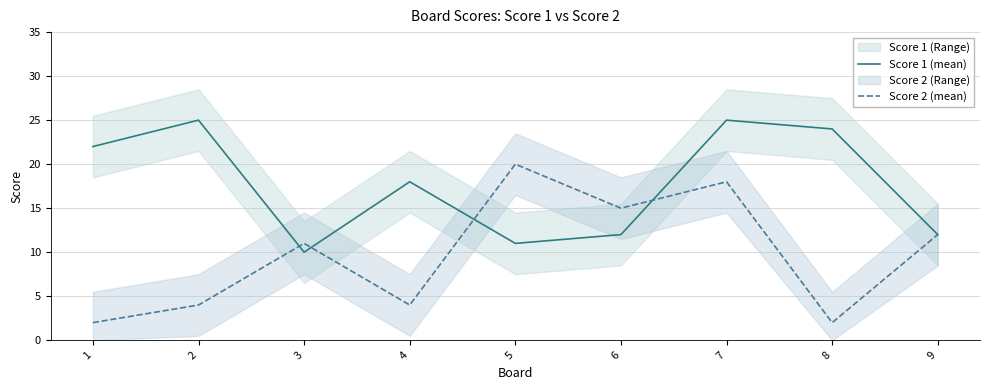

At which label does Score 1 (mean) reach its minimum?

3